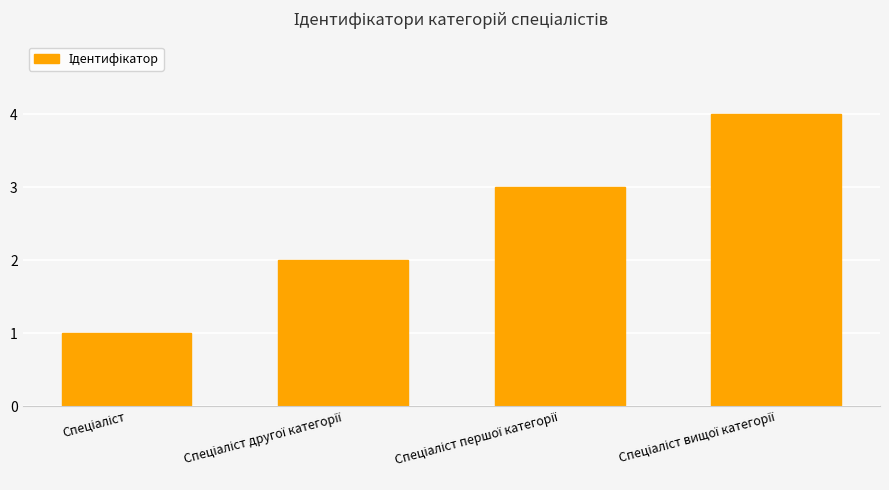

What is the sum of all values?

10